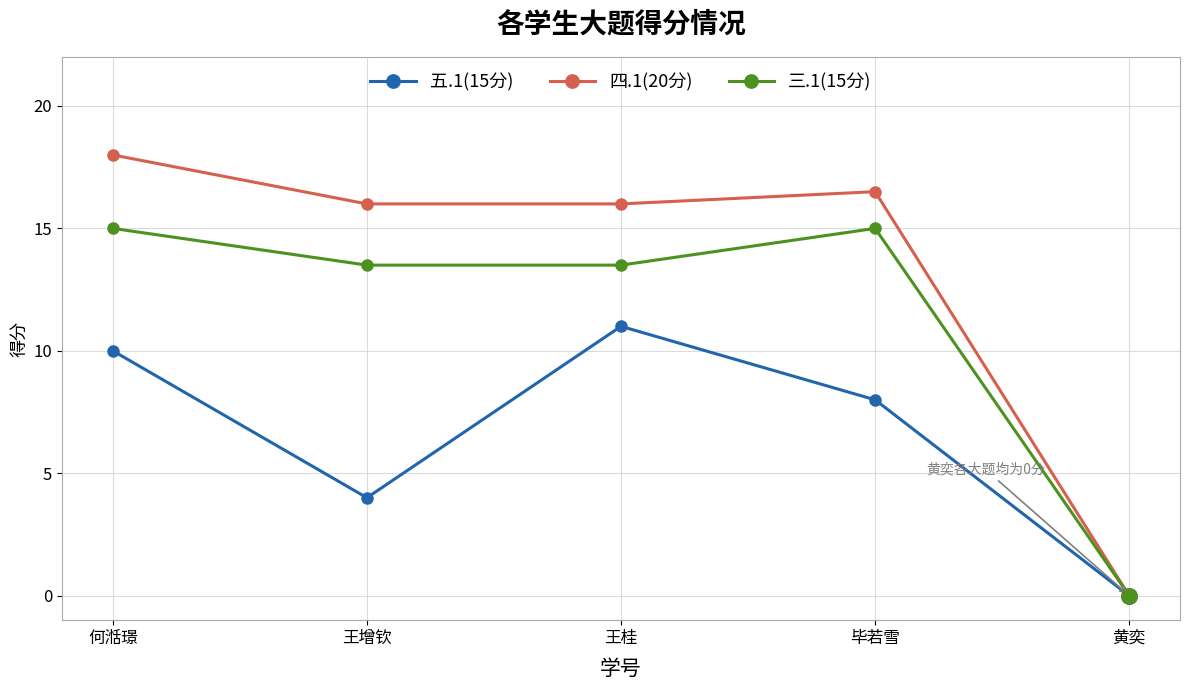

Which series has the largest total across all categories?

四.1(20分)